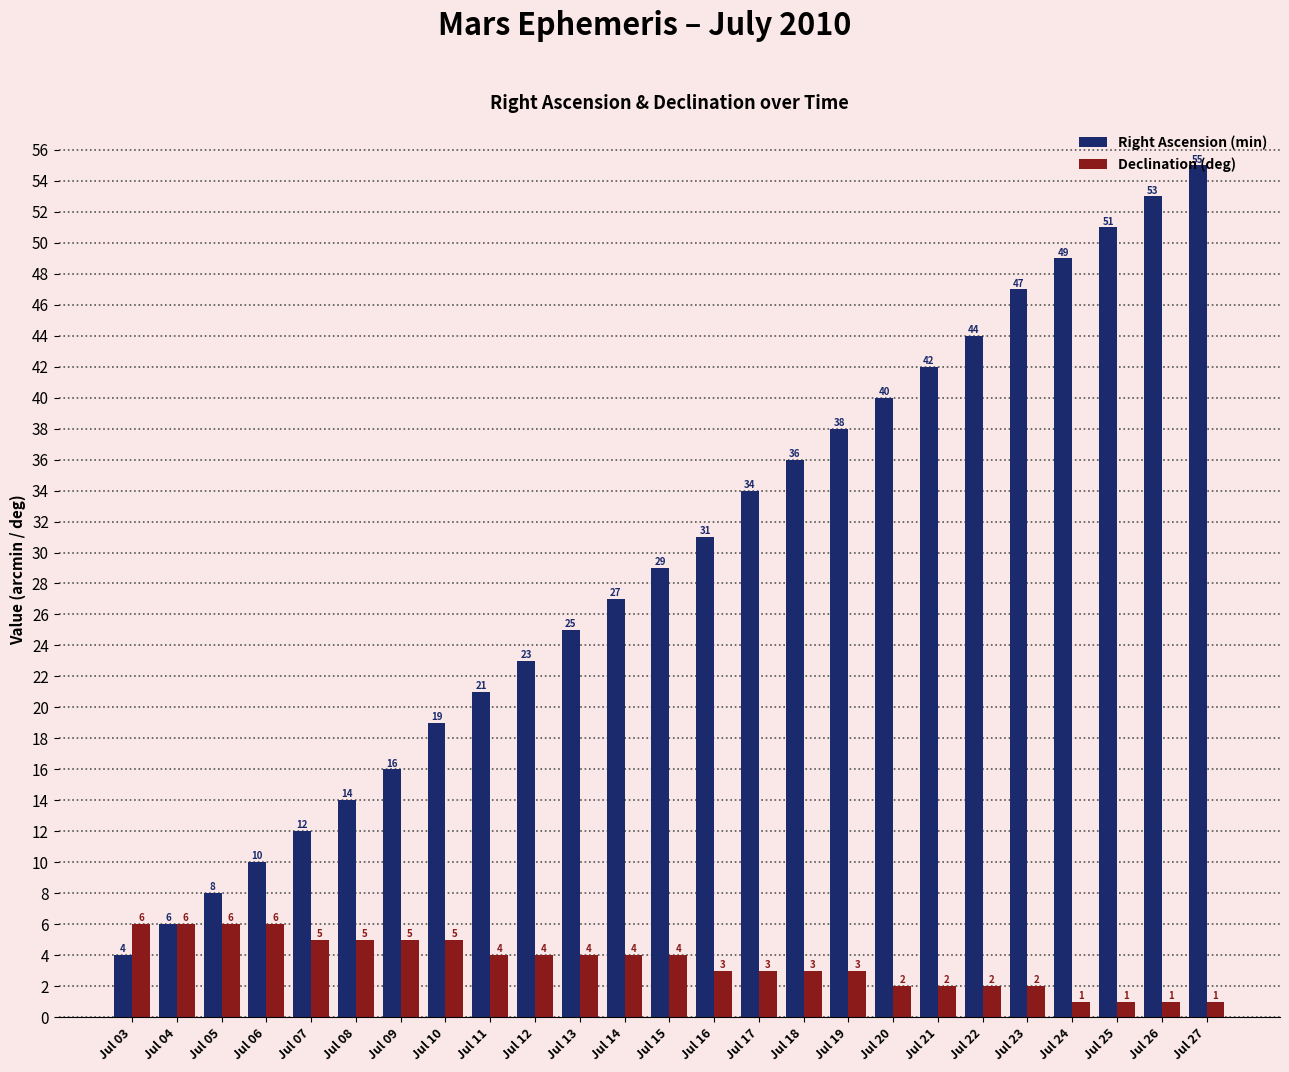

What is the maximum value shown in the chart?

55